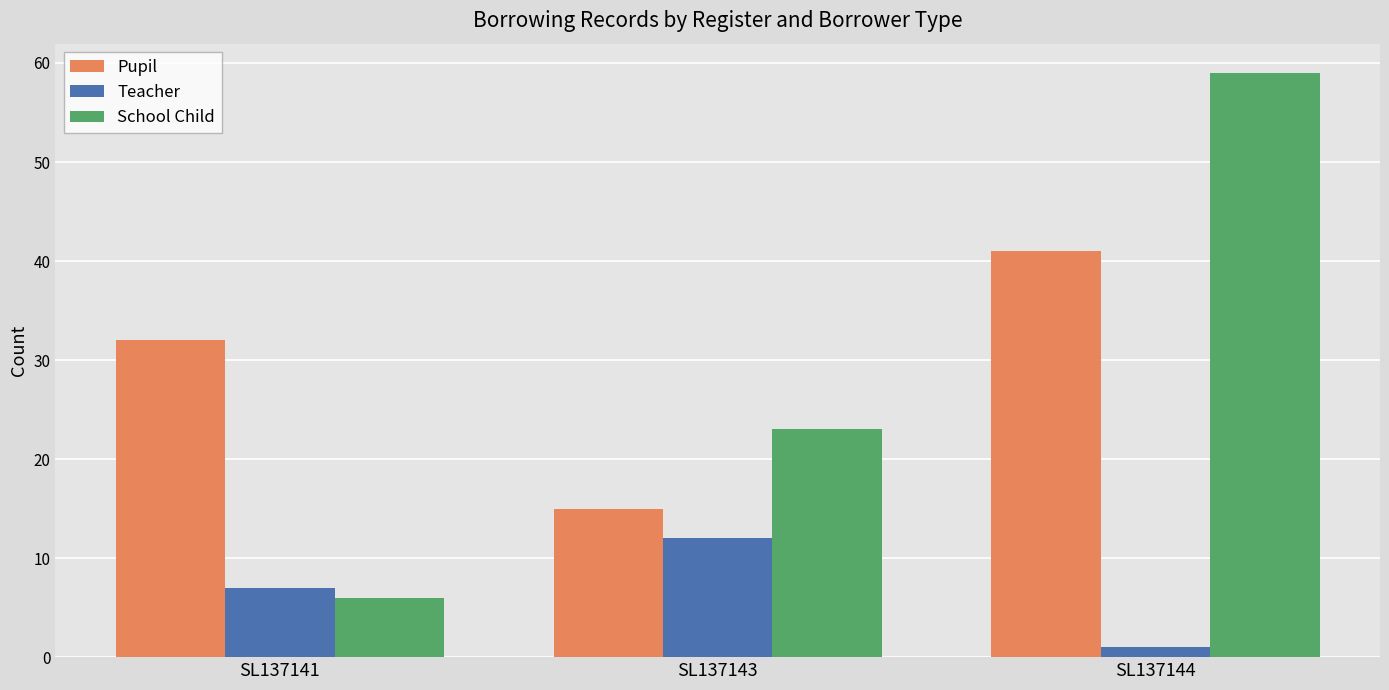

Is the value of Teacher at SL137144 greater than the value of School Child at SL137143?

No